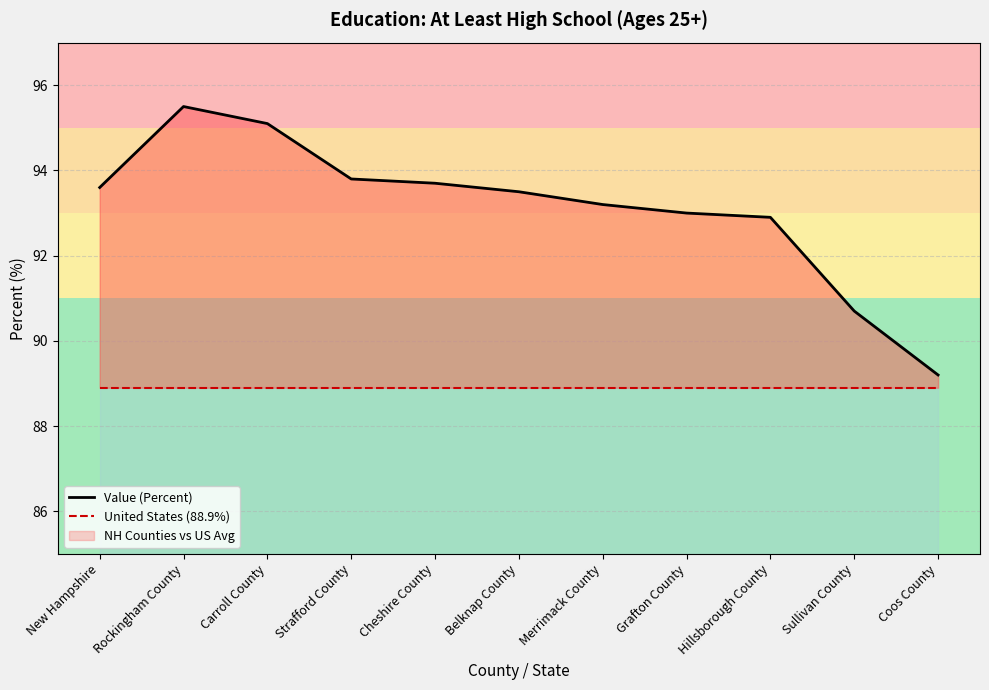

Reading right to left, what are all the values shown in this chart?

Value (Percent): 89.2	90.7	92.9	93.0	93.2	93.5	93.7	93.8	95.1	95.5	93.6
United States (88.9%): 88.9	88.9	88.9	88.9	88.9	88.9	88.9	88.9	88.9	88.9	88.9